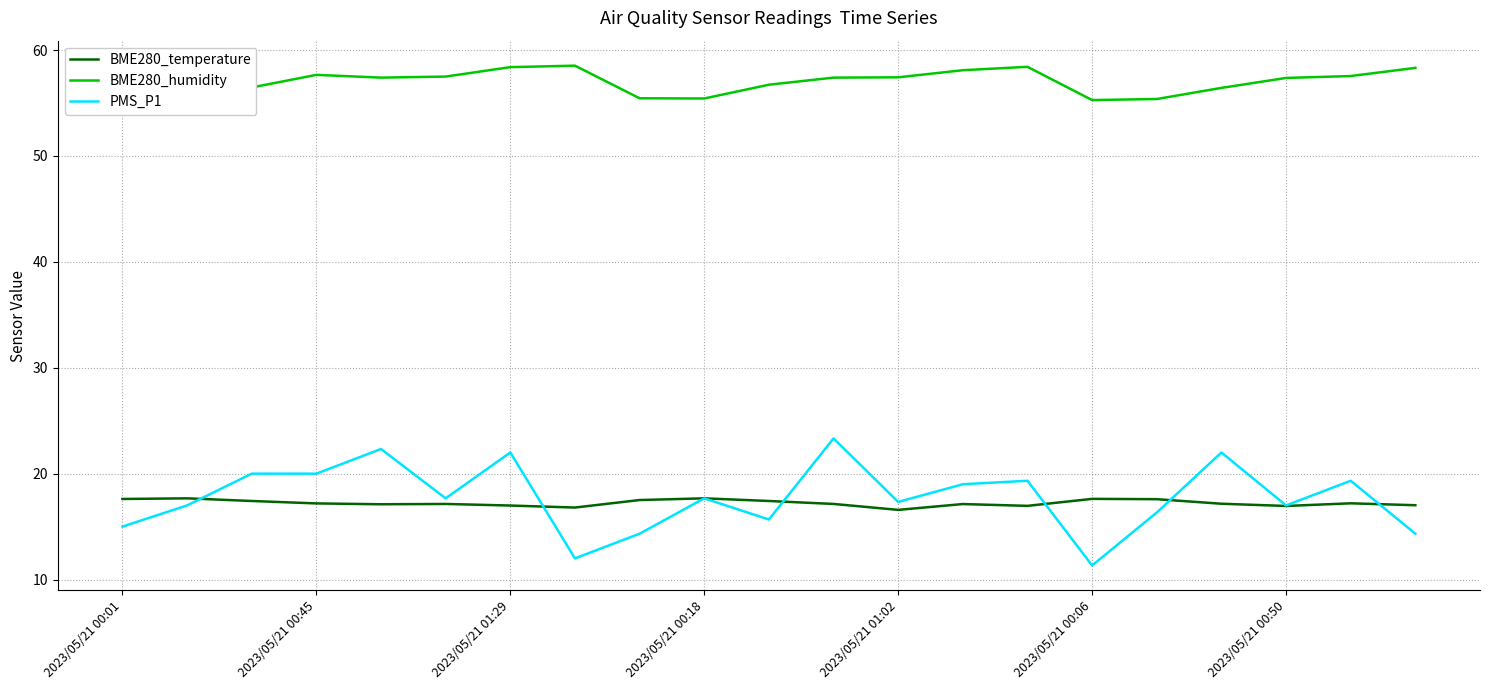

Which series has the largest range (max minus min)?

PMS_P1